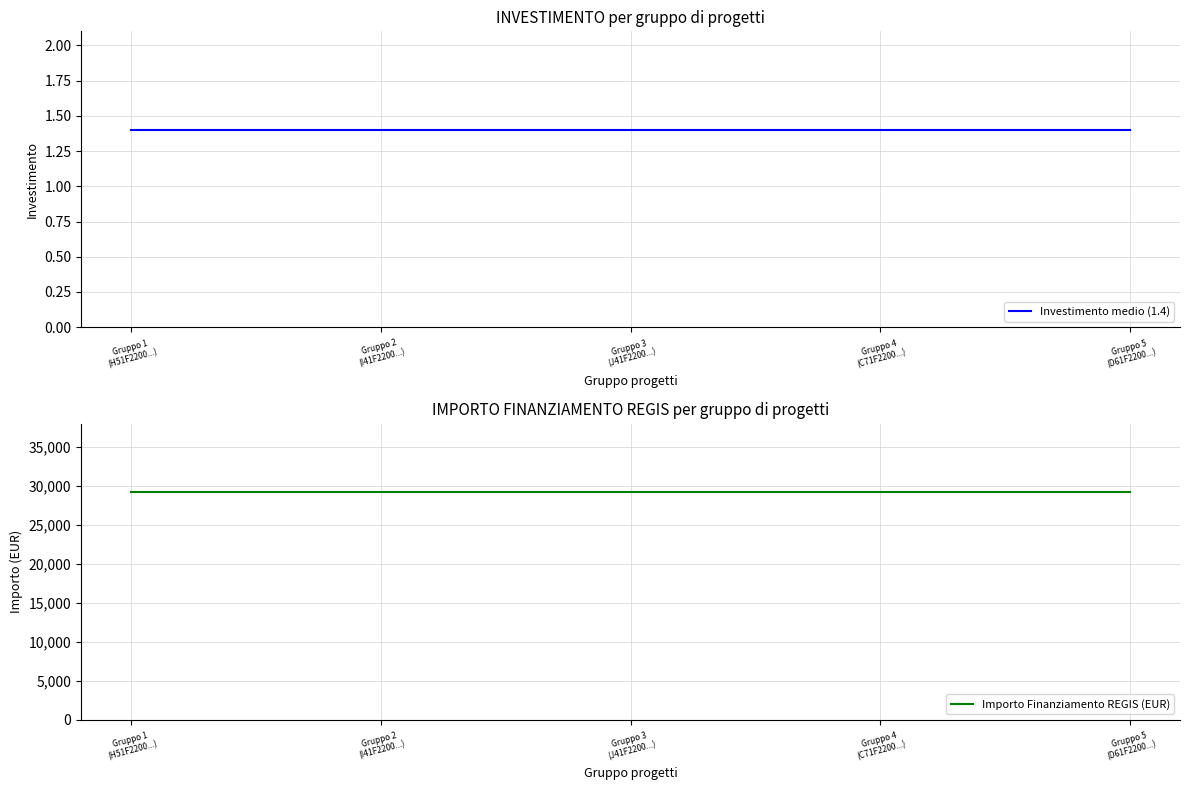

What position from the left is Gruppo 4
(C71F2200...)?

4